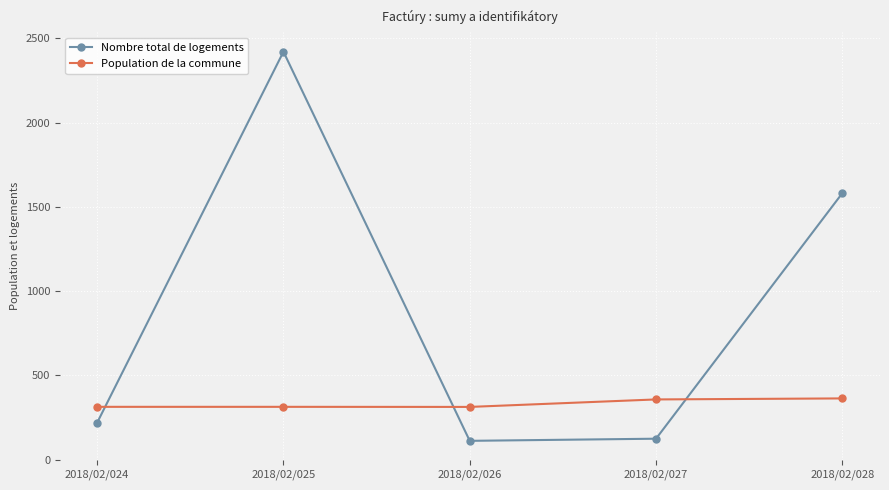

Does the chart have visible grid lines?

Yes